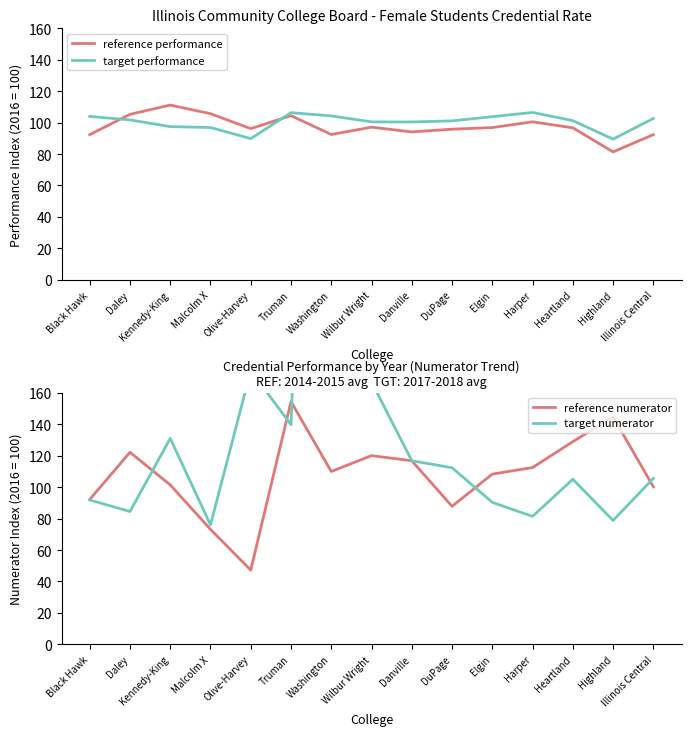

What is the difference between the highest and lowest values at Daley?

37.7